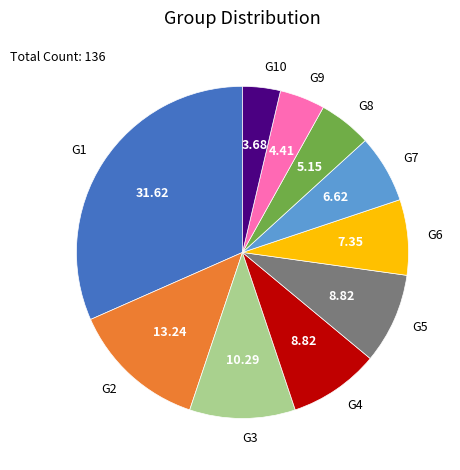

Combined, do G2 and G4 account for over 50%?

No